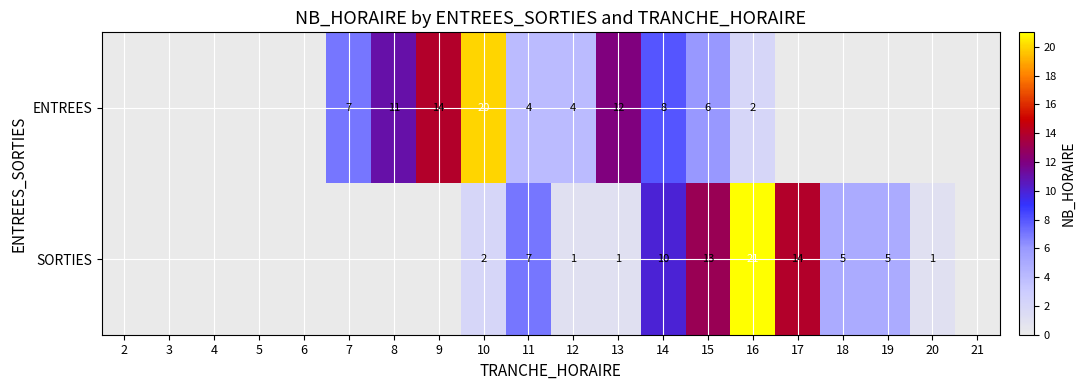

What is the difference between the SORTIES values at 10 and 11?

5